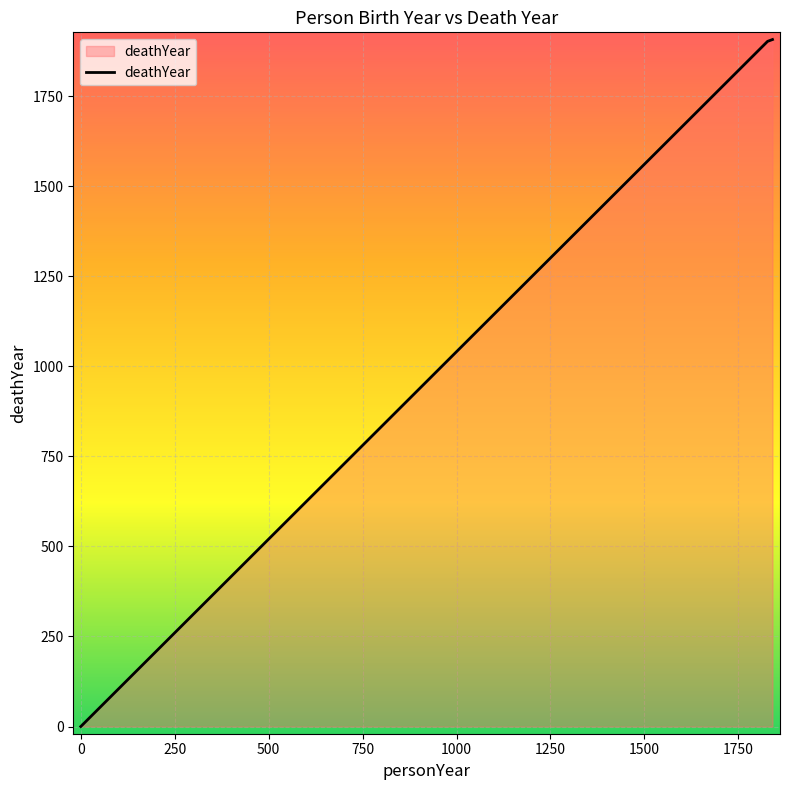

What is the maximum value shown in the chart?

1907